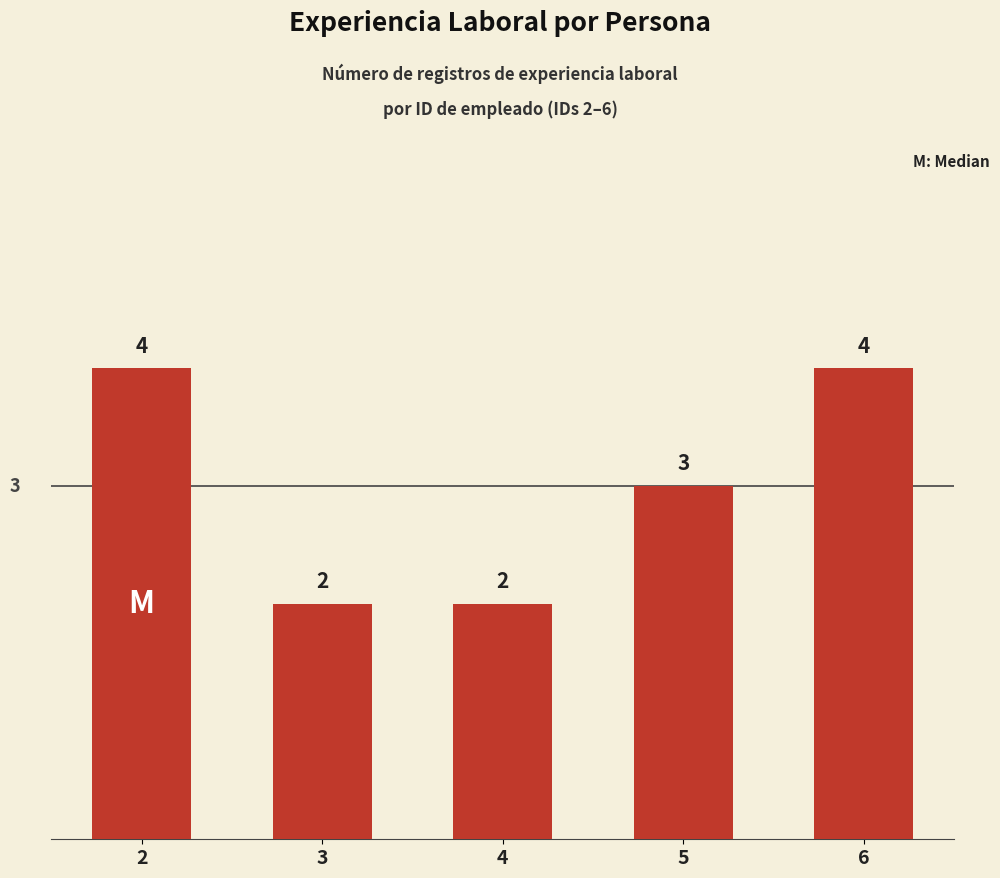

Approximately how many times larger is the value at 6 compared to 5?

1.3